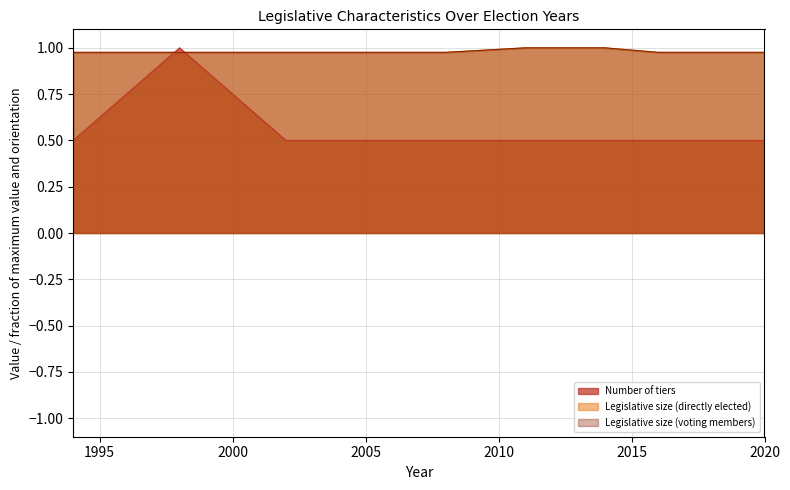

Reading right to left, extract all data points from this chart.

Number of tiers: 0.5	0.5	0.5	0.5	0.5	0.5	0.5	1.0	0.5
Legislative size (directly elected): 1.0	1.0	1.0	1.0	1.0	1.0	1.0	1.0	1.0
Legislative size (voting members): 1.0	1.0	1.0	1.0	1.0	1.0	1.0	1.0	1.0